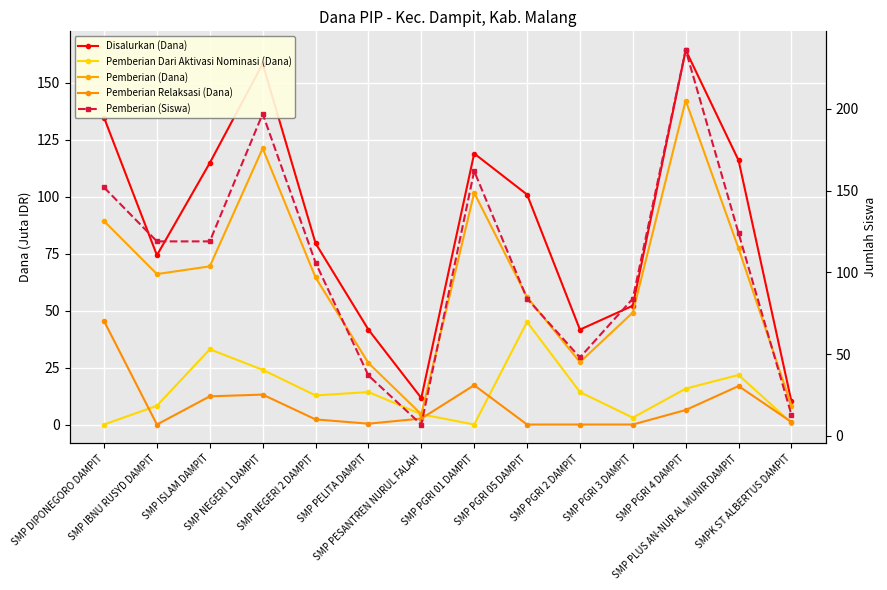

Which category has the lowest value in the Disalurkan (Dana) series?

SMPK ST ALBERTUS DAMPIT